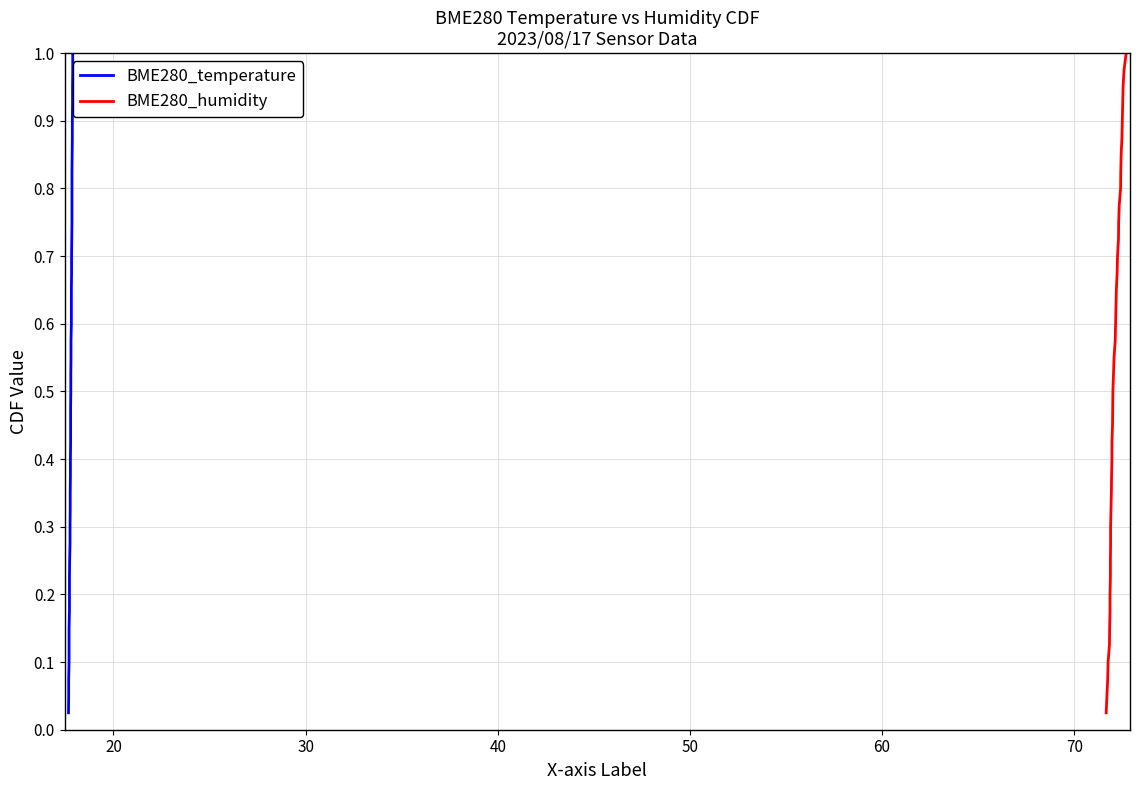

Is the value of BME280_temperature at 18 greater than the value of BME280_humidity at 80?

Yes